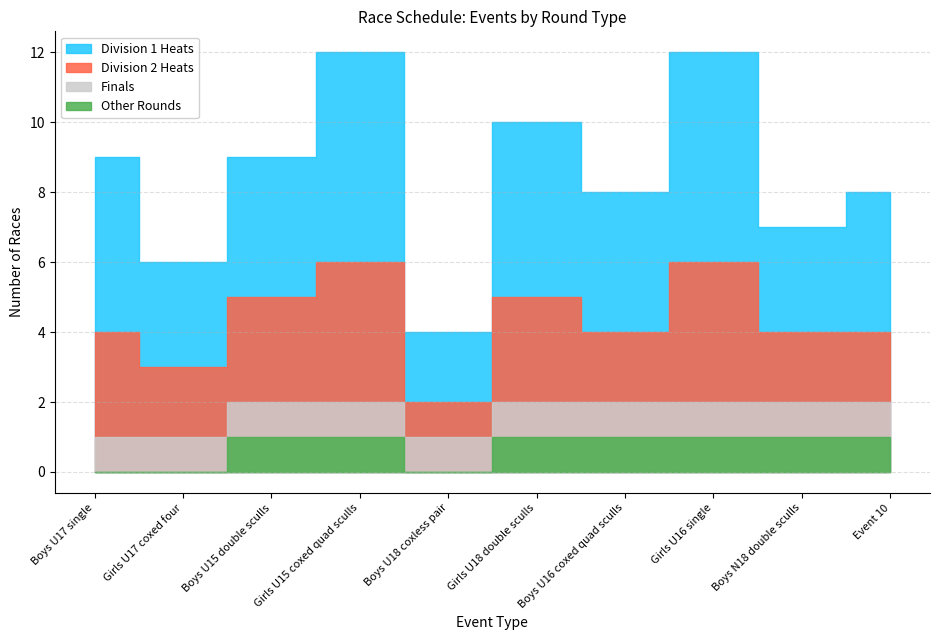

Is it true that final equals 1 at Boys U15 double sculls?

False